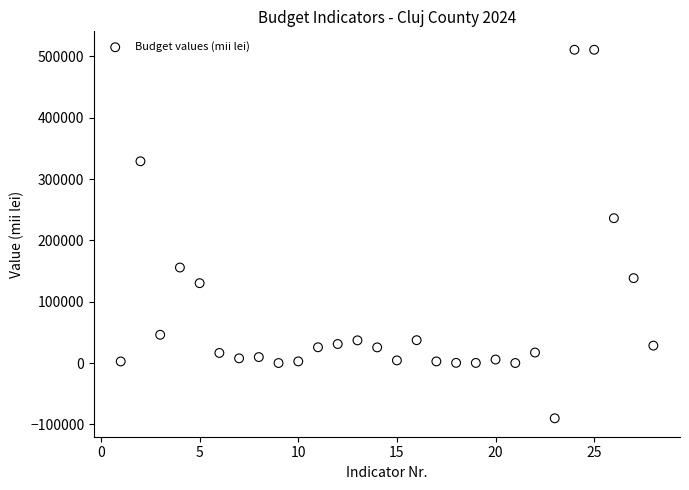

What is the range of X values (max minus min)?

27.0